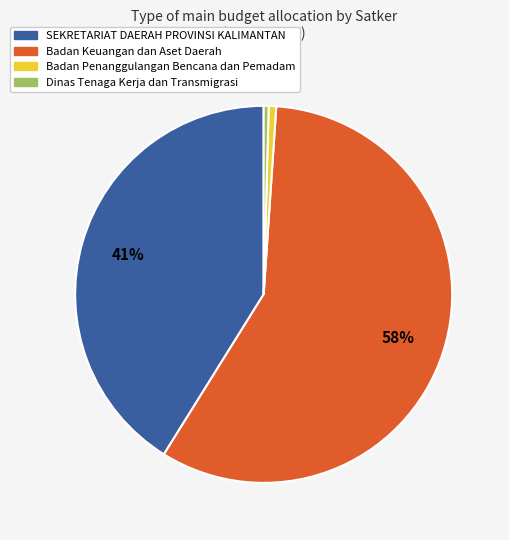

Is there a majority slice in this chart?

Yes